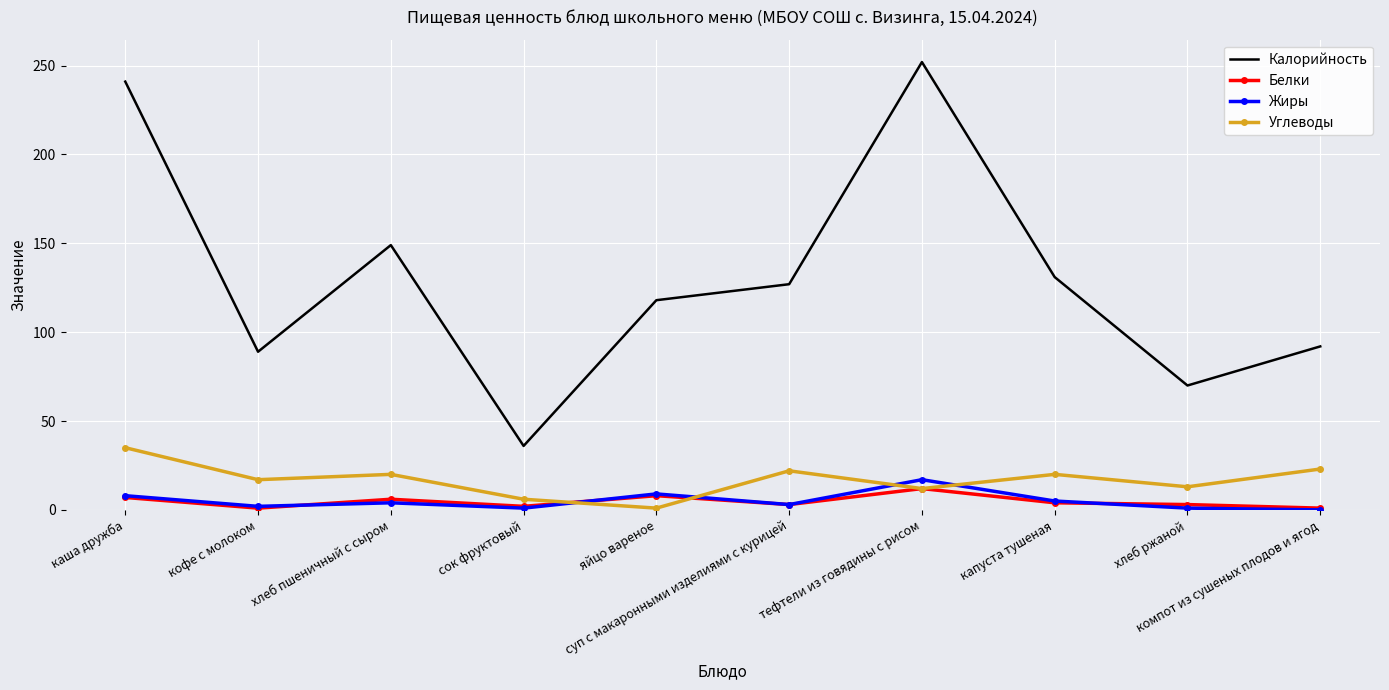

Where is Калорийность nearest to the value 144?

хлеб пшеничный с сыром